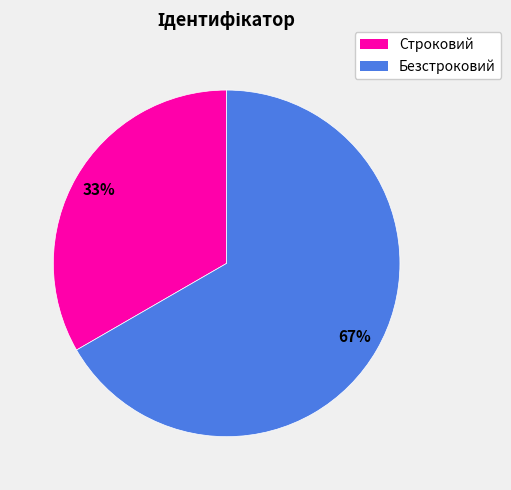

How many slices are in this pie chart?

2